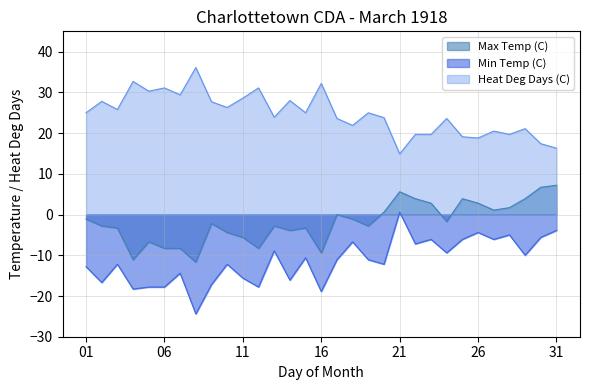

How many interior local peaks does the Max Temp (C) series have?

7